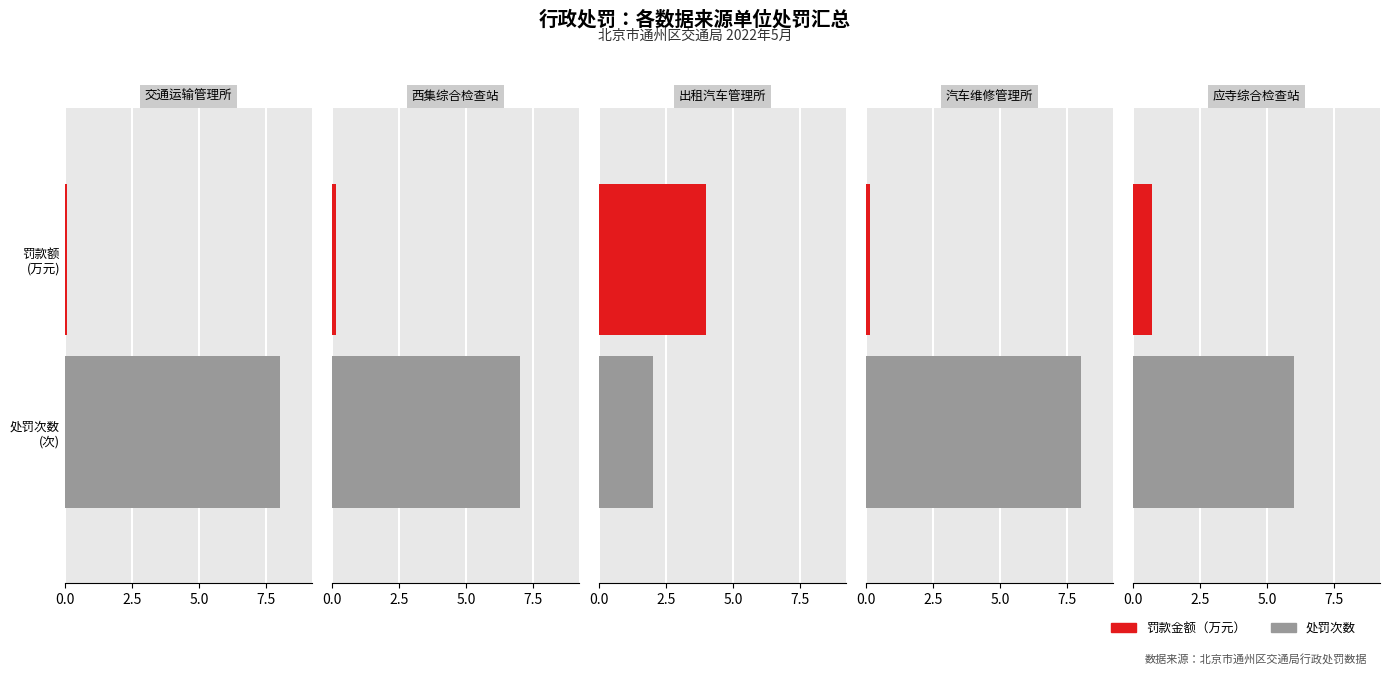

Are the bars horizontal?

Yes